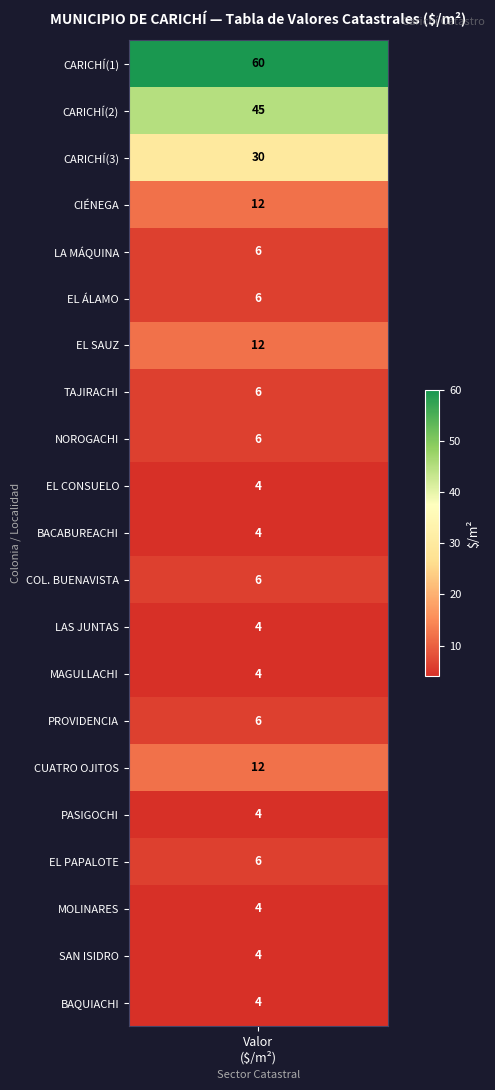

How many data points are less than 6?

8